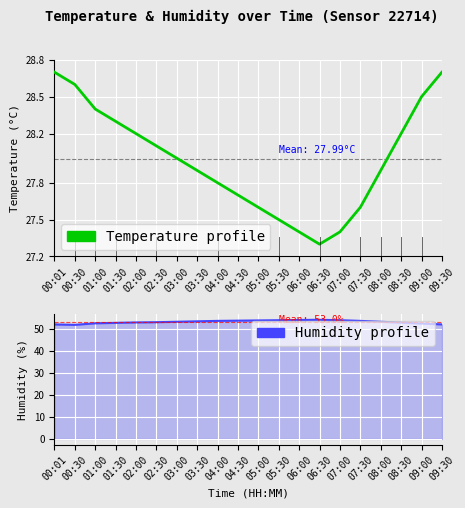

How many values in the Temperature series are below 28?

10